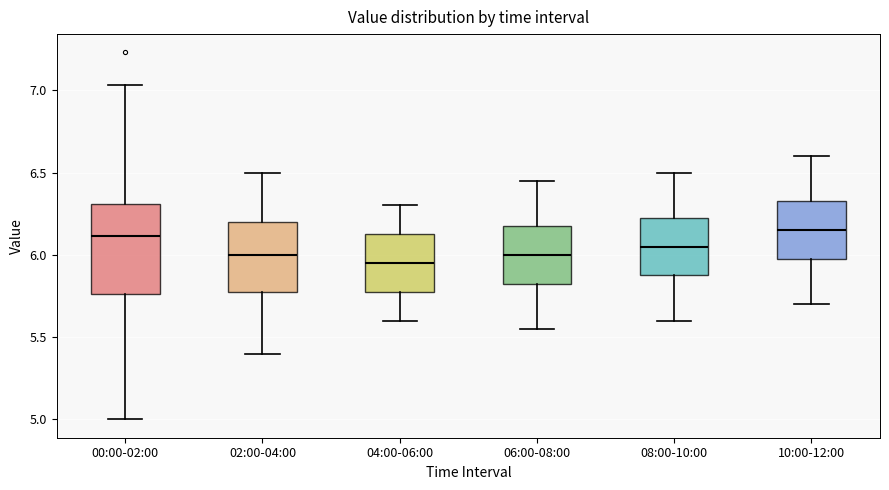

Reading left to right, read every box against the y-axis: the position of its median line, the range the box covers, and the ends of its whiskers. The values are not printed on the chart, so give them approximately, as read against the axis.

00:00-02:00: median 6.10, box 5.75 to 6.30, whiskers 5.00 to 7.05
02:00-04:00: median 6.00, box 5.80 to 6.20, whiskers 5.40 to 6.50
04:00-06:00: median 5.95, box 5.80 to 6.15, whiskers 5.60 to 6.30
06:00-08:00: median 6.00, box 5.85 to 6.20, whiskers 5.55 to 6.45
08:00-10:00: median 6.05, box 5.90 to 6.25, whiskers 5.60 to 6.50
10:00-12:00: median 6.15, box 6.00 to 6.35, whiskers 5.70 to 6.60